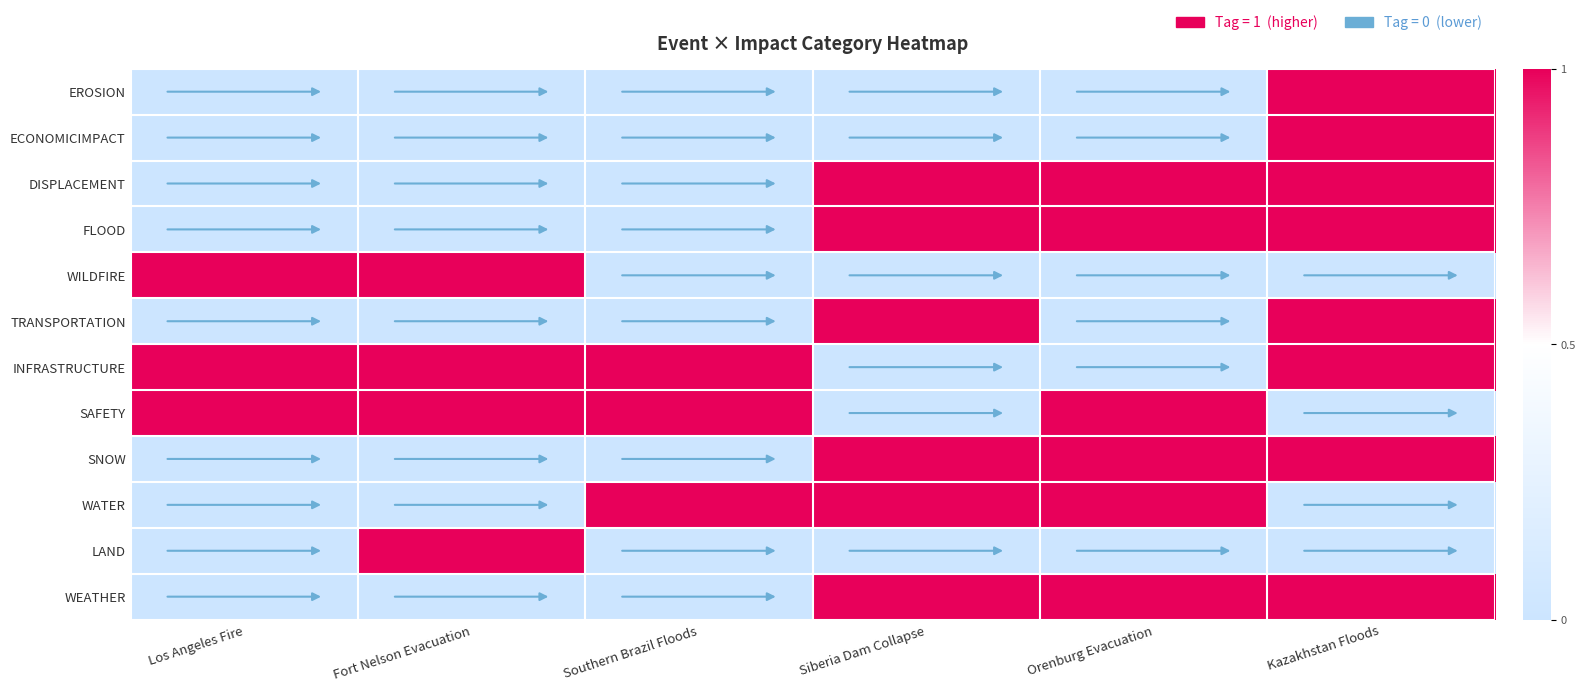

Between Southern Brazil Floods and Orenburg Evacuation, which is larger?

Orenburg Evacuation